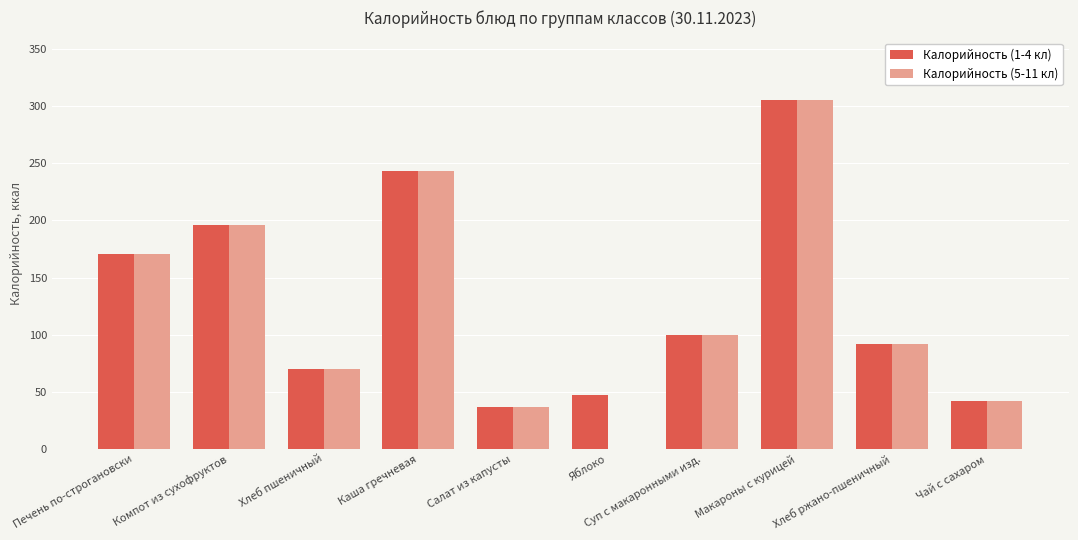

Which category has the highest value across all series?

Макароны с курицей